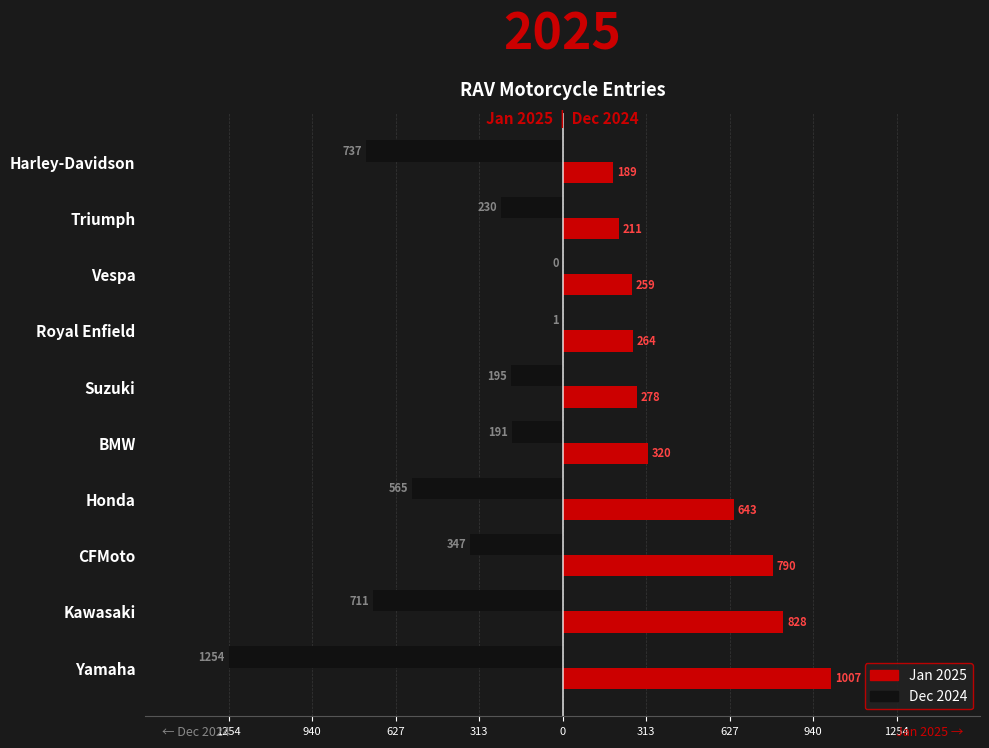

What is the average value of the Dec 2024 series?

-423